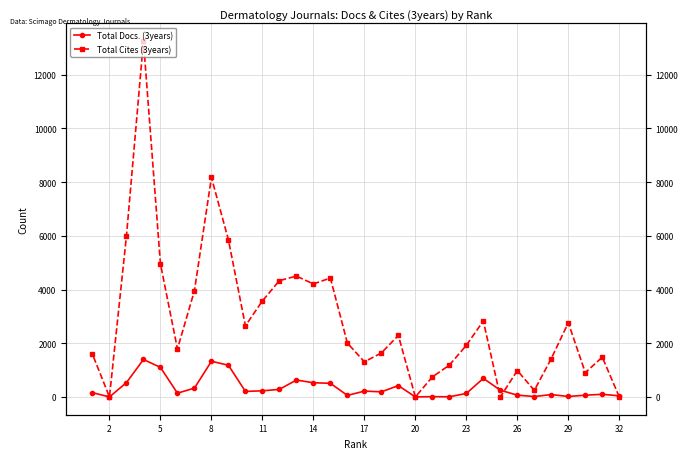

Rank the series at 26 from lowest to highest value.

Total Docs. (3years), Total Cites (3years)